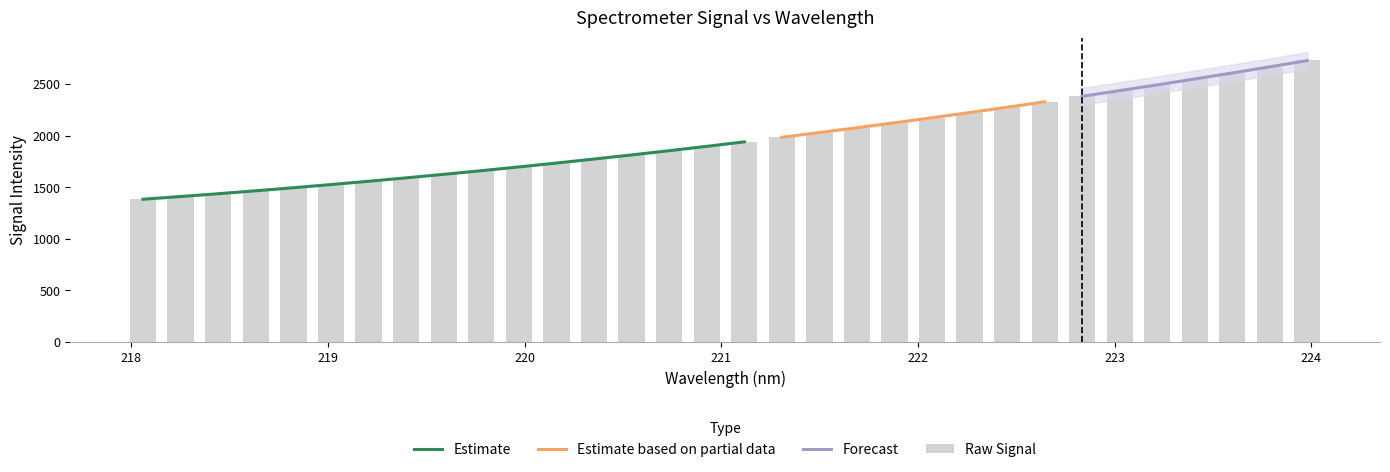

Read the value at 219.

1525.9